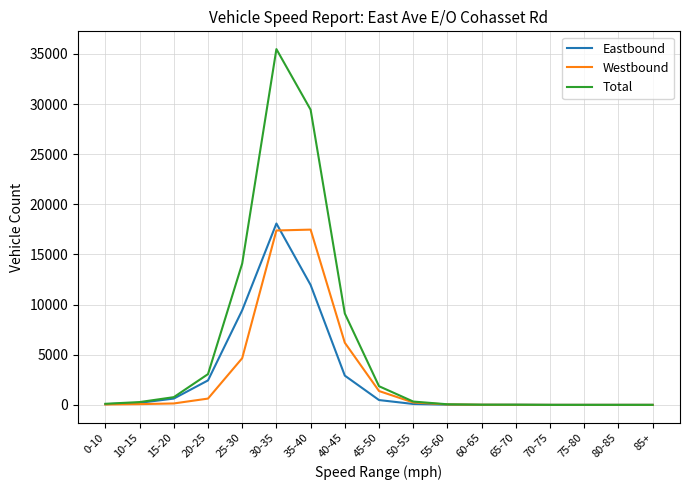

What are all the series names shown in the legend?

Eastbound, Westbound, Total